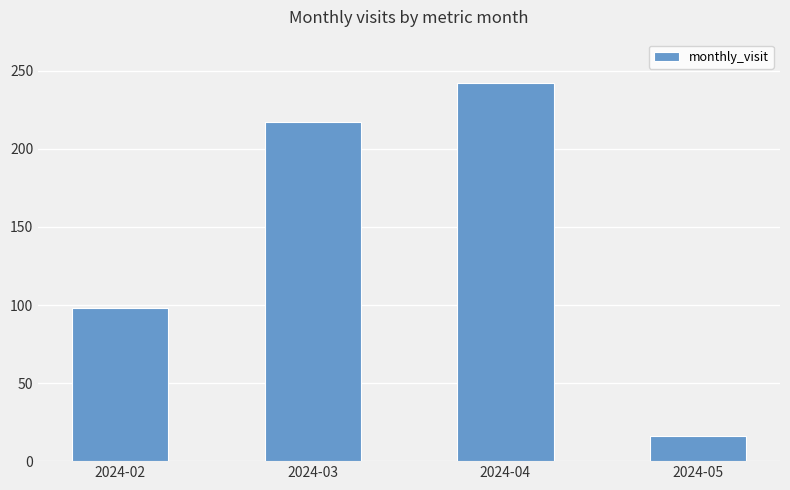

What is the smallest value displayed?

16